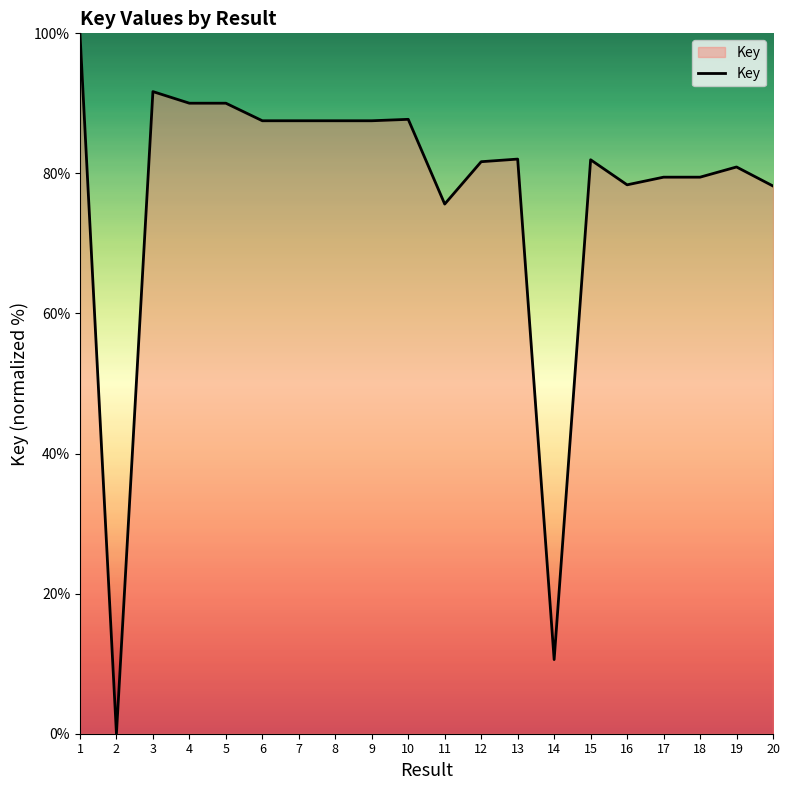

Does the chart display data point markers on the line(s)?

No